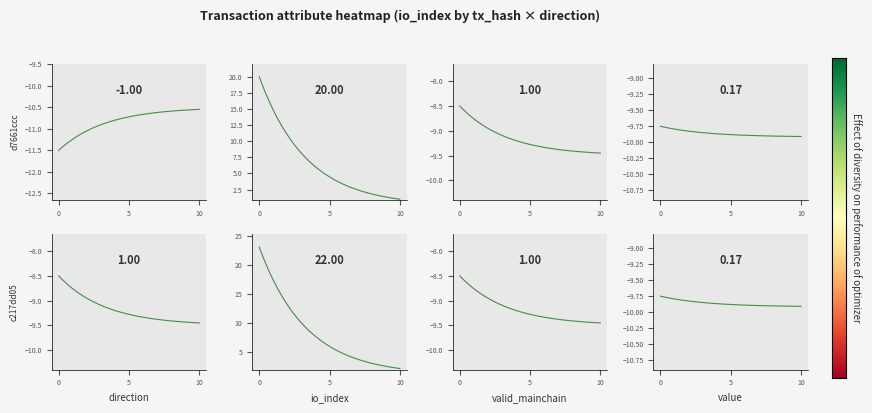

What is the highest value of the d7661cccd236794fbca730b6c46a0a65ac8ff19 series?

20.0